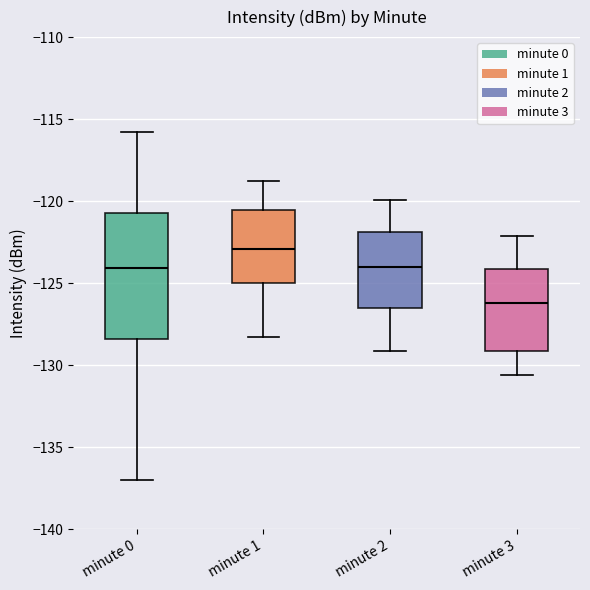

Which box is the tallest, from its lower edge to its upper edge?

minute 0